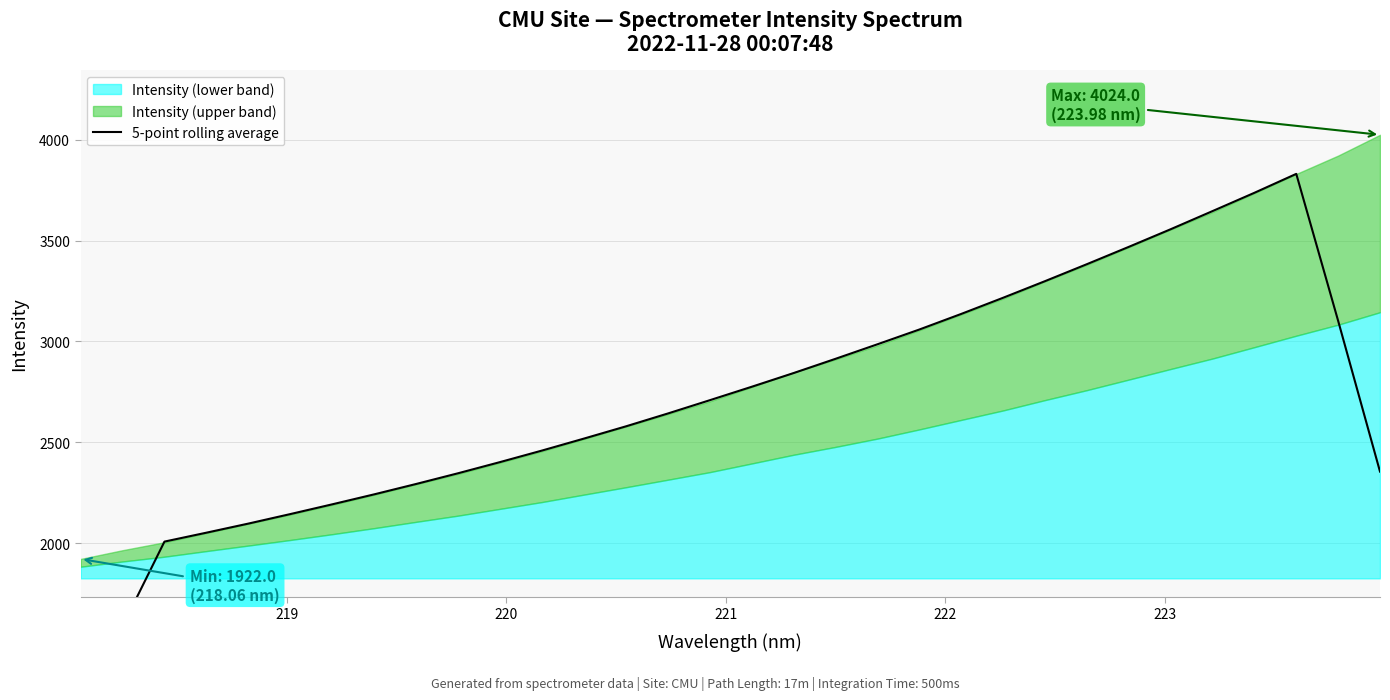

What is the minimum value shown in the chart?

1178.4